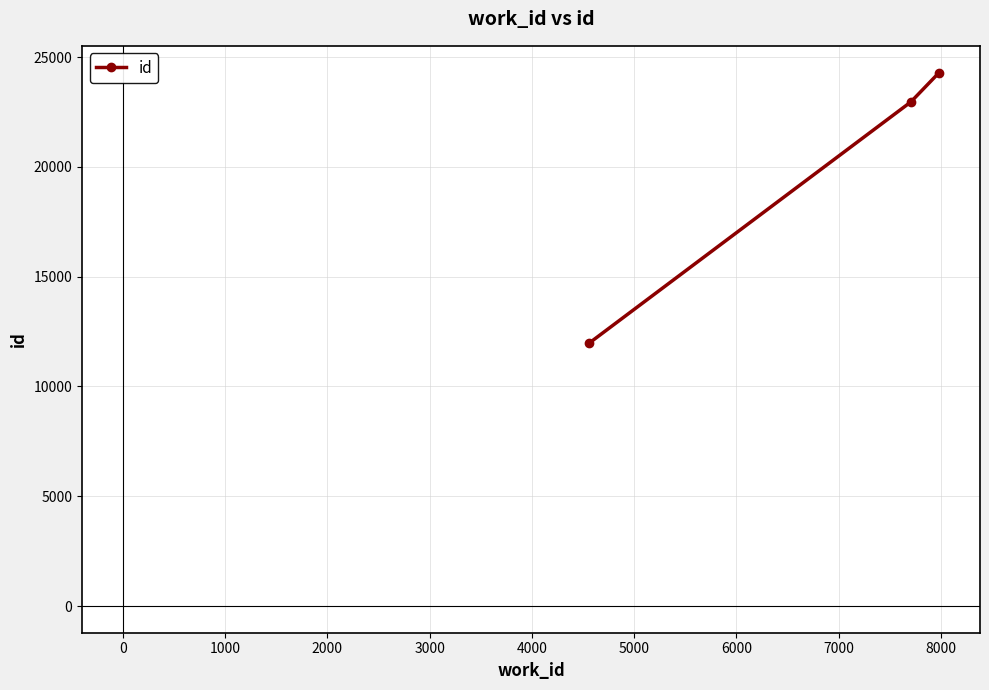

What is the minimum value shown in the chart?

11987